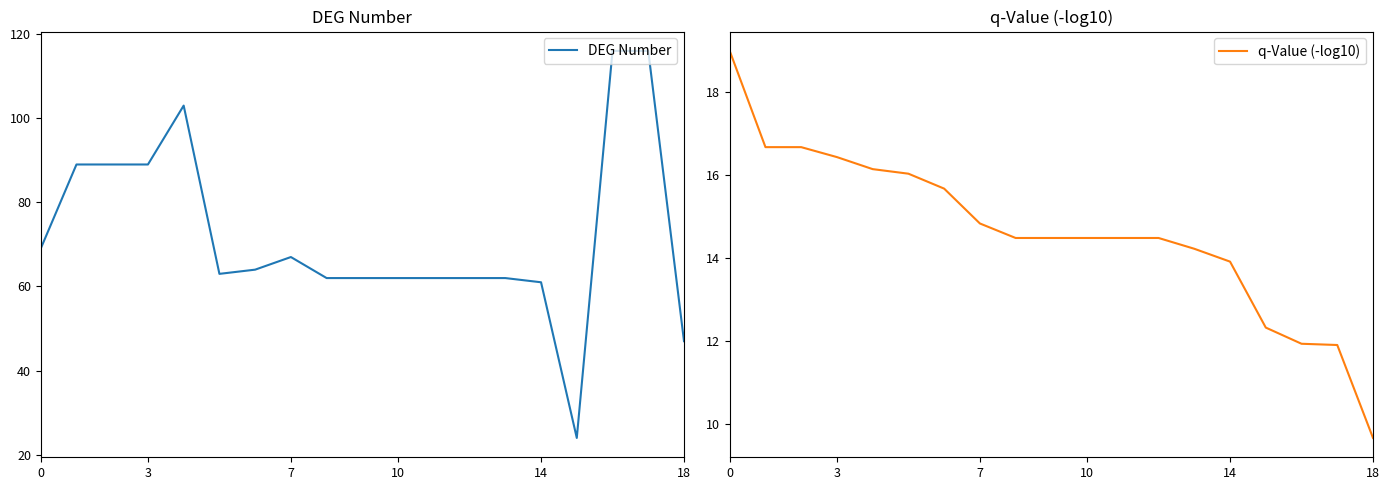

What is the average value of the DEG Number series?

72